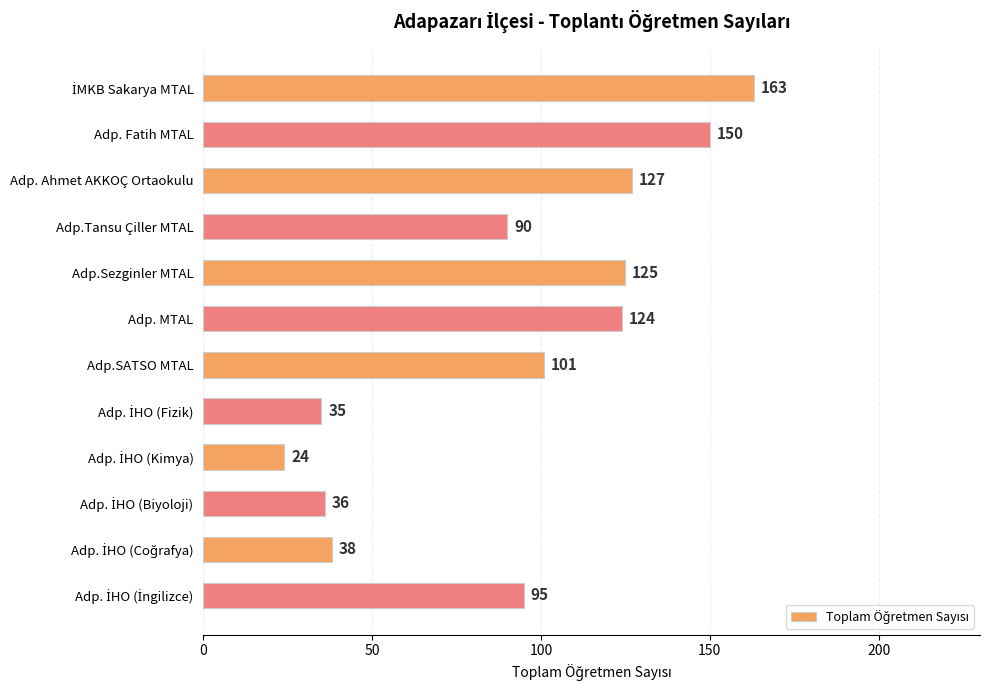

Count the number of categories in the chart.

12